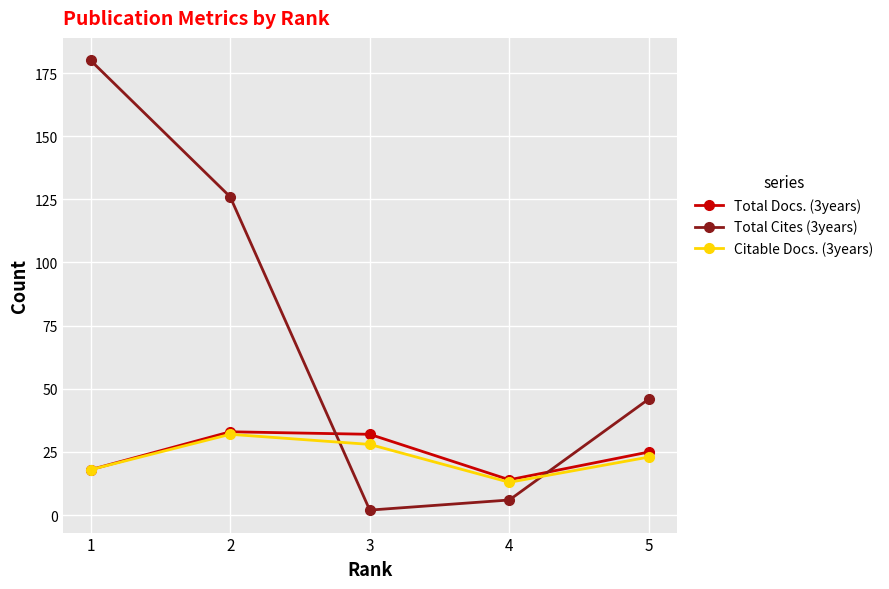

At which category is the sum across all series the highest?

1